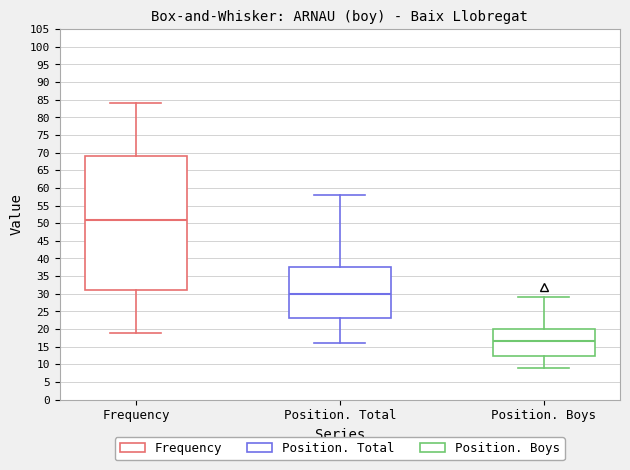

Where does the upper whisker of the box for Position. Boys end on the y-axis? The values are not printed on the chart, so give them approximately, as read against the axis.

29.0